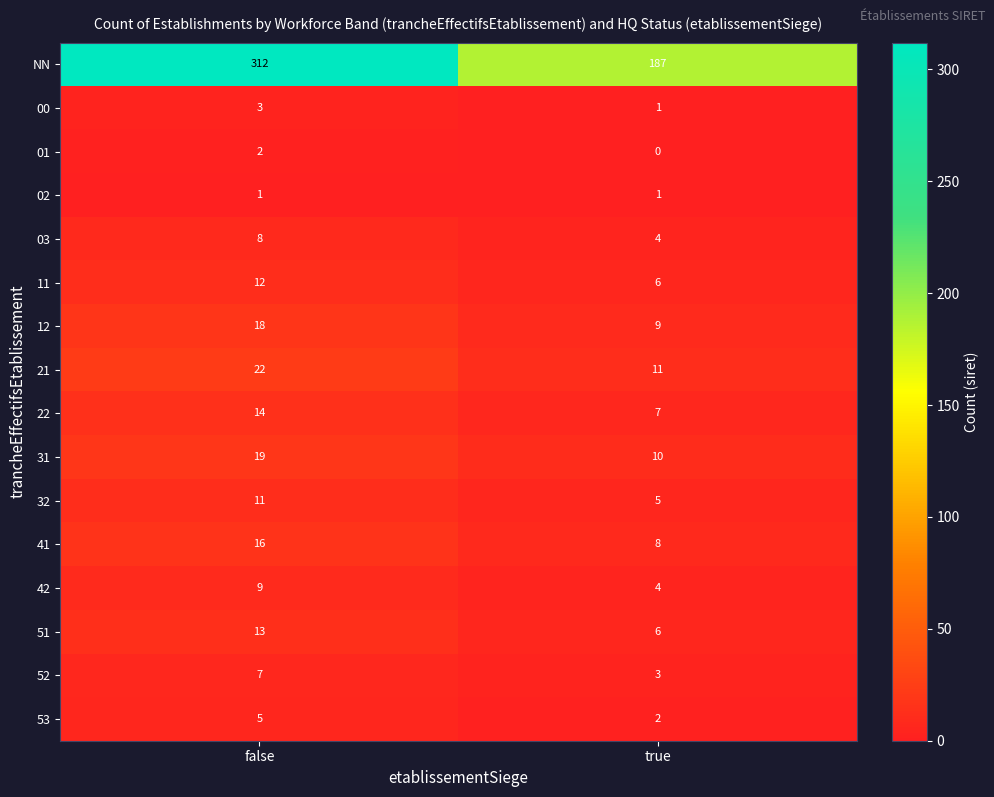

Which category has the highest value in the 31 series?

false